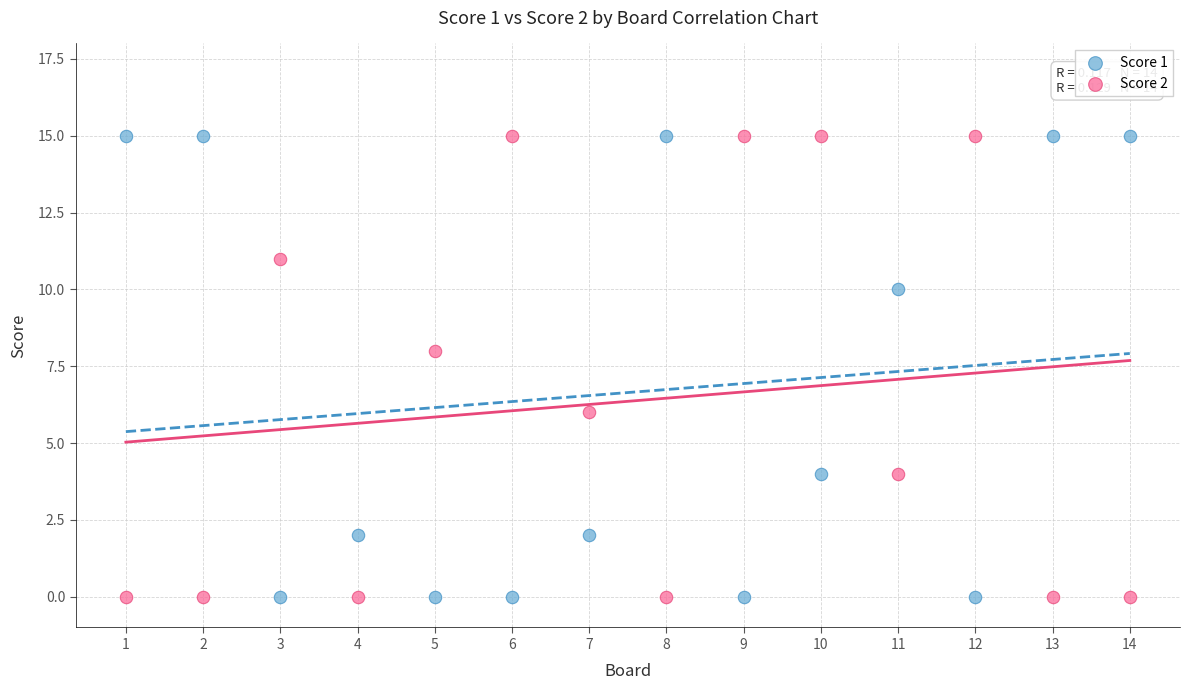

What is the X range (max minus min) for the scatter plot?

13